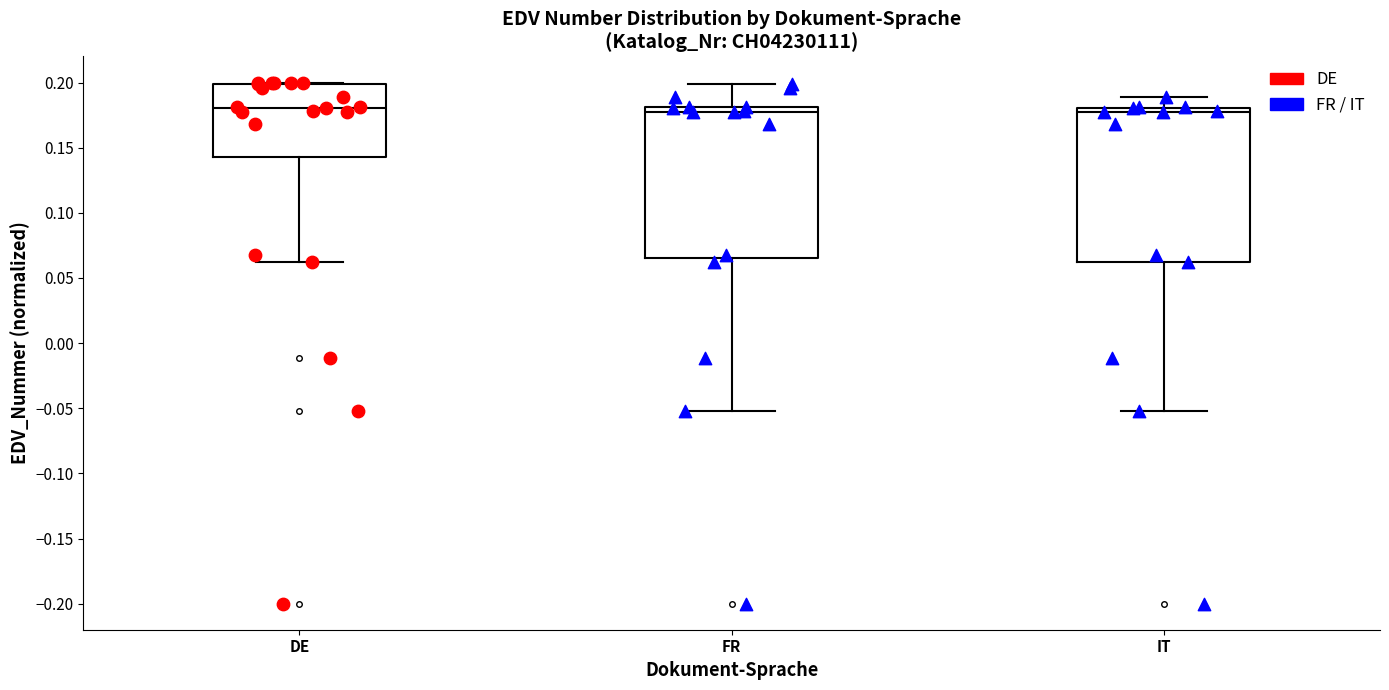

Reading left to right, read every box against the y-axis: the position of its median line, the range the box covers, and the ends of its whiskers. The values are not printed on the chart, so give them approximately, as read against the axis.

DE: median 0.180, box 0.145 to 0.200, whiskers 0.060 to 0.200
FR: median 0.175, box 0.065 to 0.180, whiskers -0.050 to 0.200
IT: median 0.175, box 0.060 to 0.180, whiskers -0.050 to 0.190